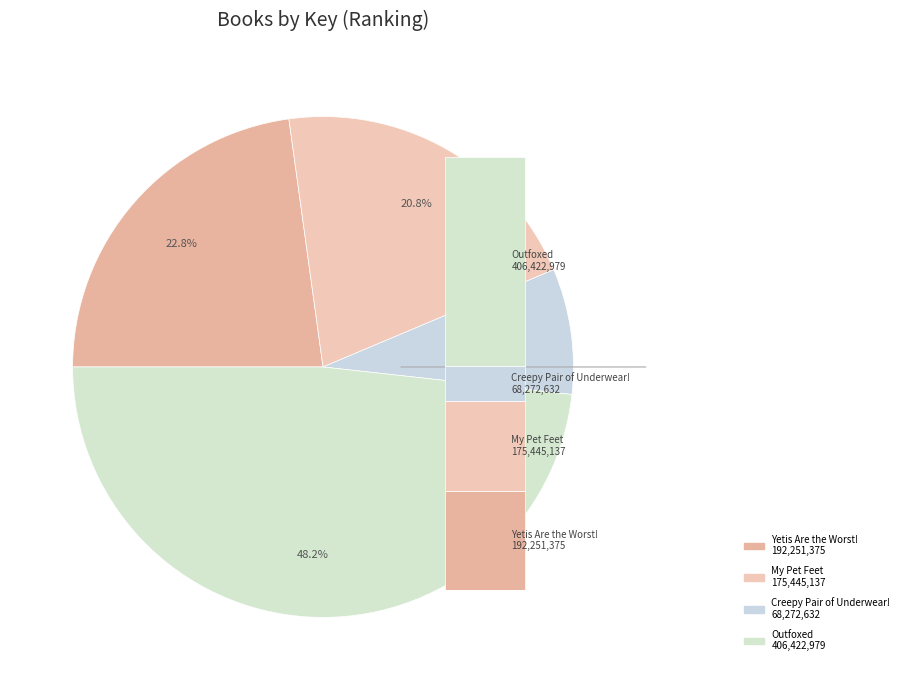

Does Outfoxed represent more than half of the total?

No